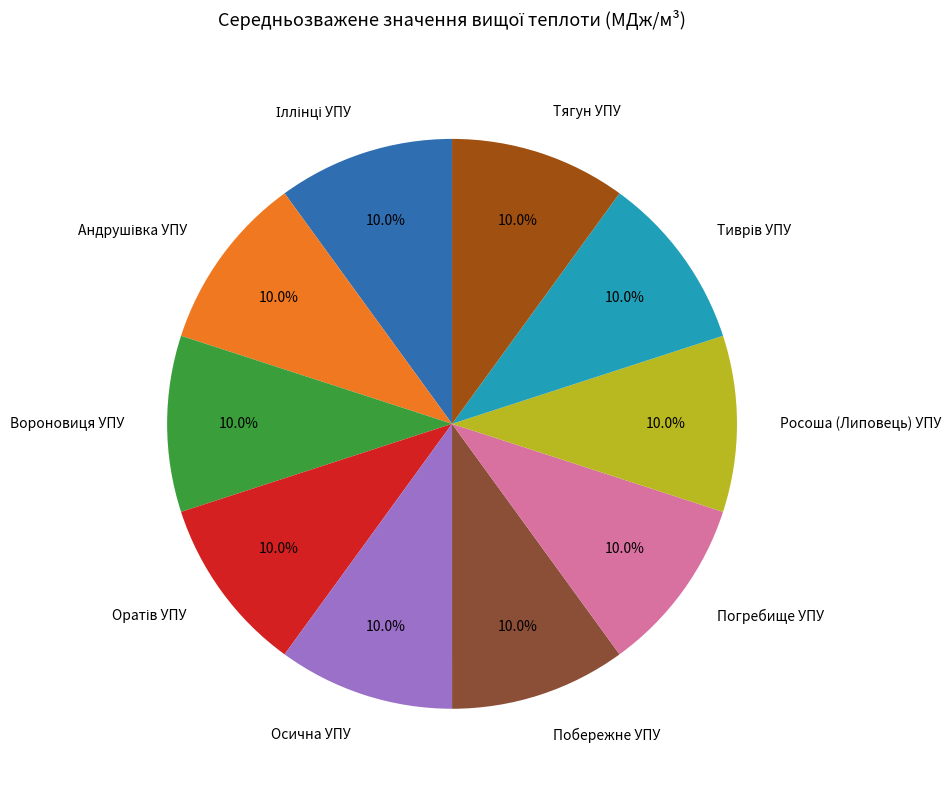

Approximately how many times larger is the value at Побережне УПУ compared to Тягун УПУ?

1.0